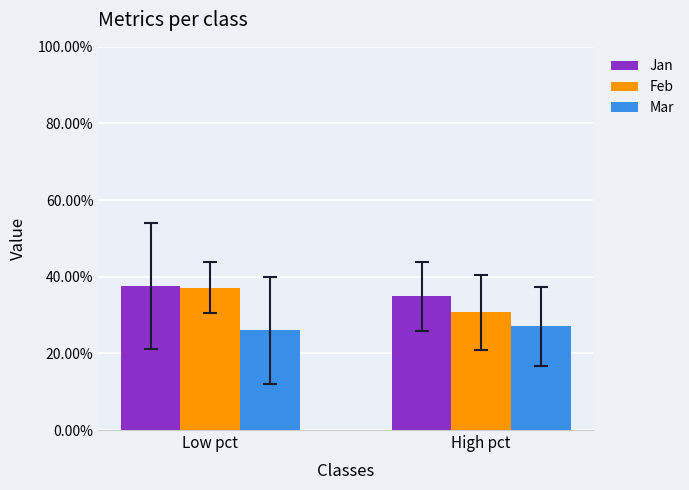

Are the bars grouped side by side (vs. stacked)?

Yes